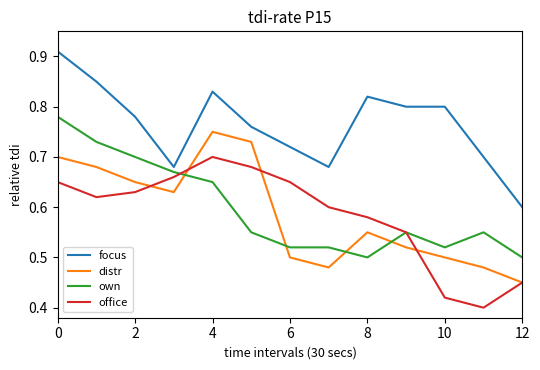

Which series has the largest total across all categories?

focus